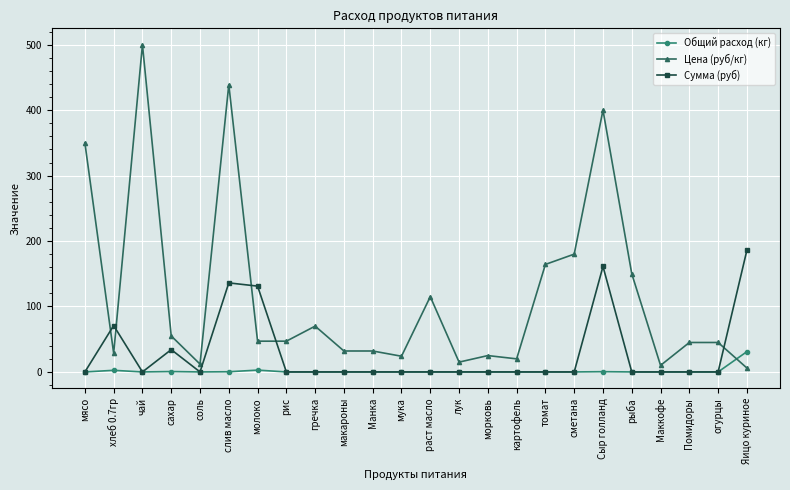

Rank the series by their maximum value, from highest to lowest.

Цена (руб/кг), Сумма (руб), Общий расход (кг)